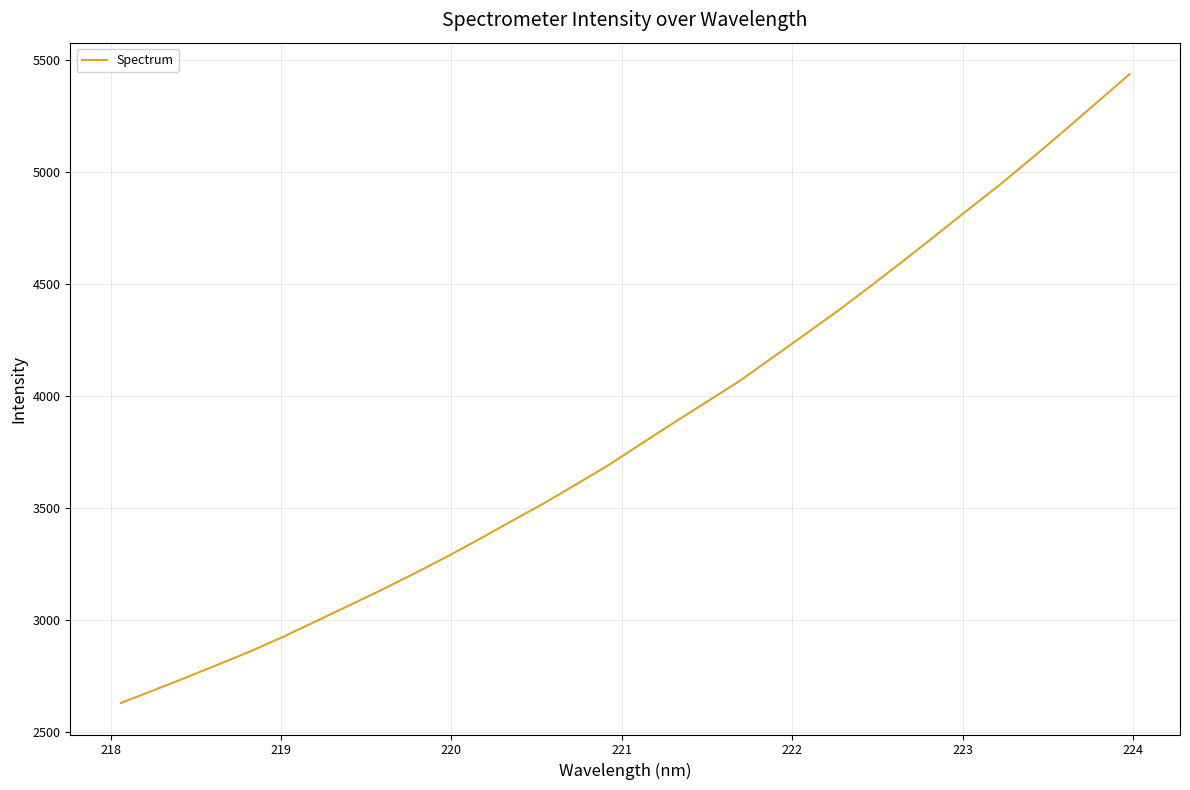

What is the difference between the maximum and minimum values?

2810.1